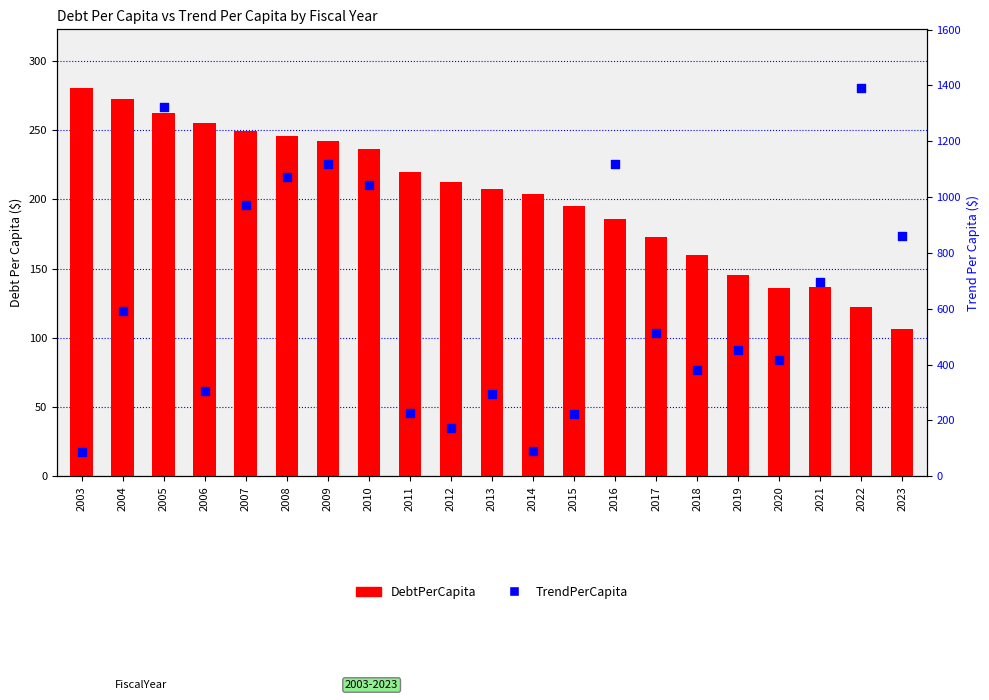

Which series contains the lowest Y value?

TrendPerCapita